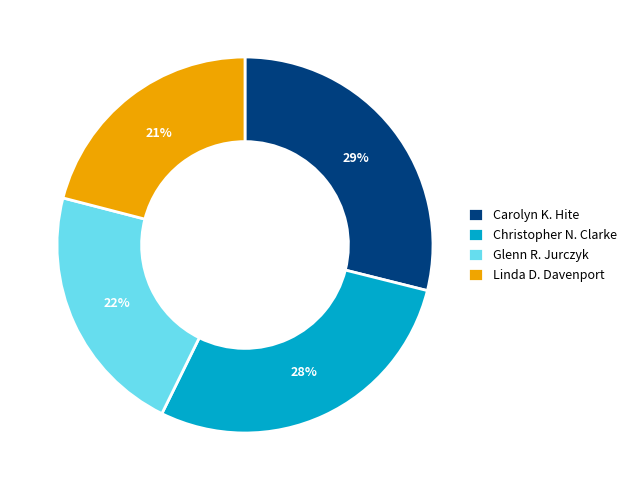

Does Linda D. Davenport represent more than half of the total?

No